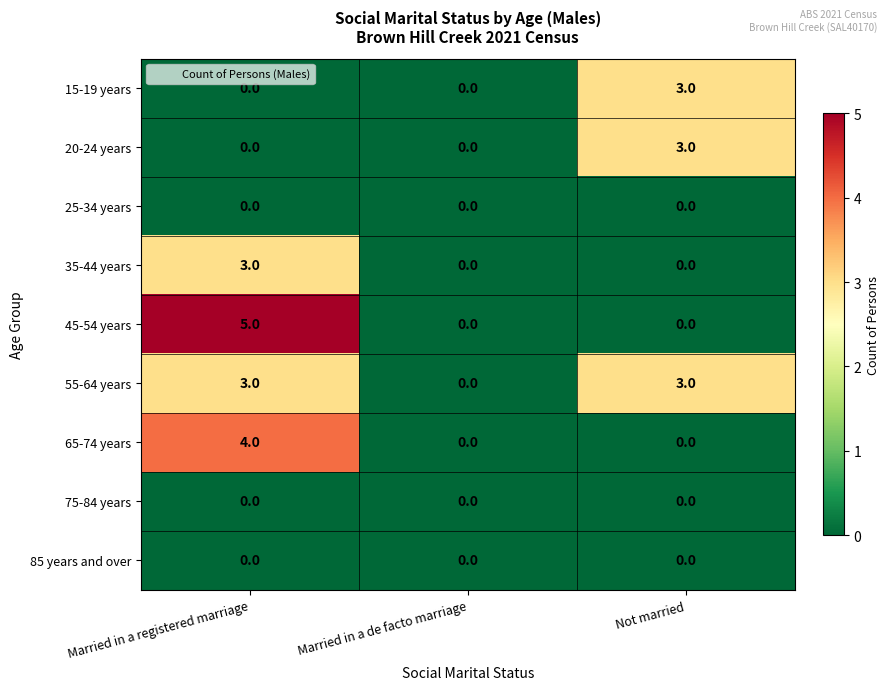

The value of 25-34 years at Married in a registered marriage is 0. True or false?

True